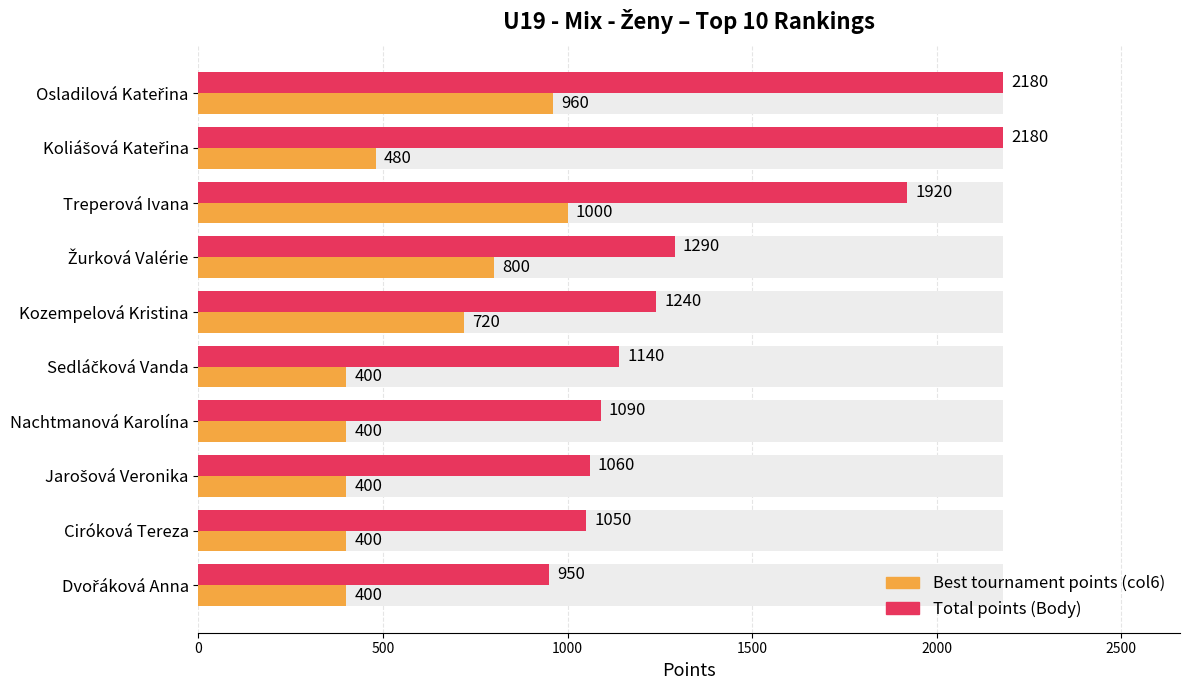

The value of Best tournament points (col6) at Žurková Valérie is 1286. True or false?

False